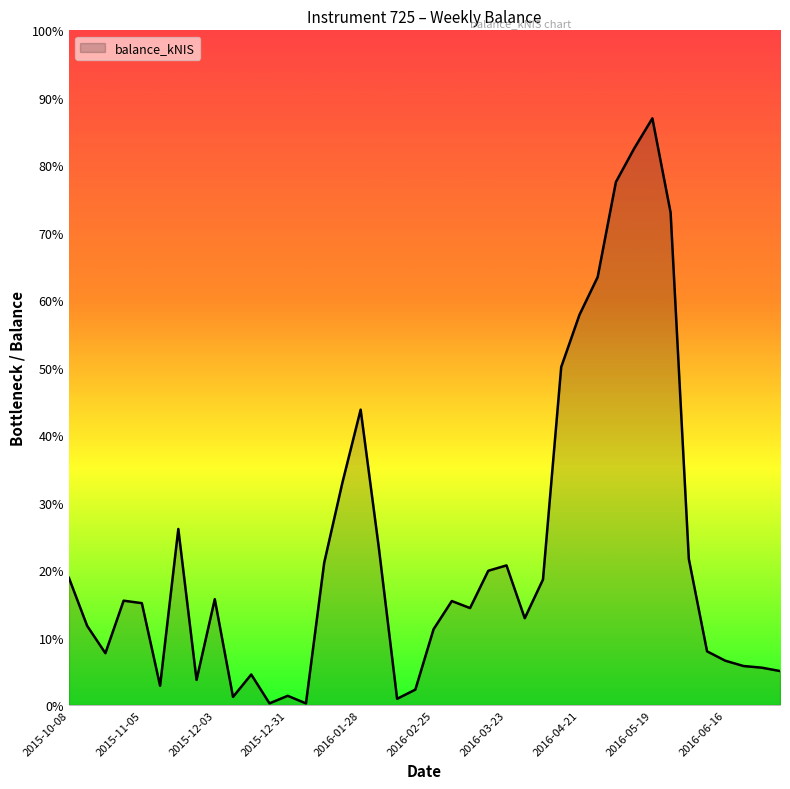

Is this an area chart (filled region under the line)?

Yes